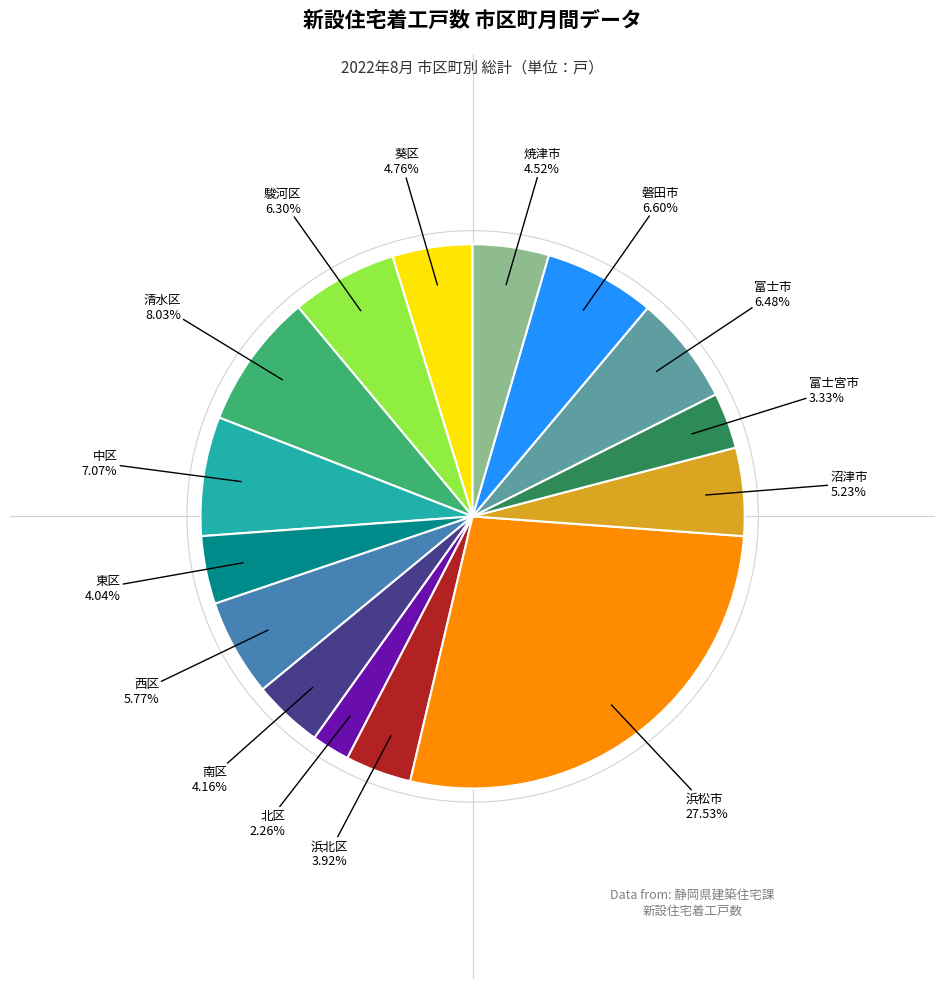

Is there a majority slice in this chart?

No